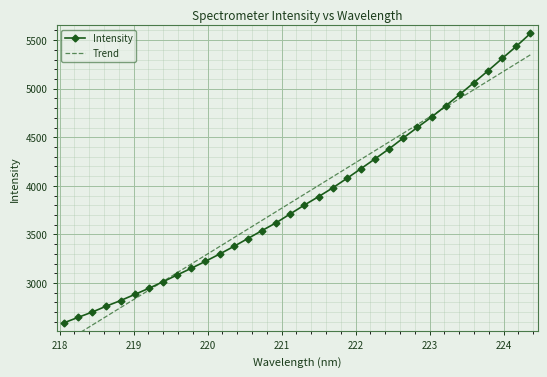

Which series ends up on top after the final intersection of Trend and Intensity?

Intensity